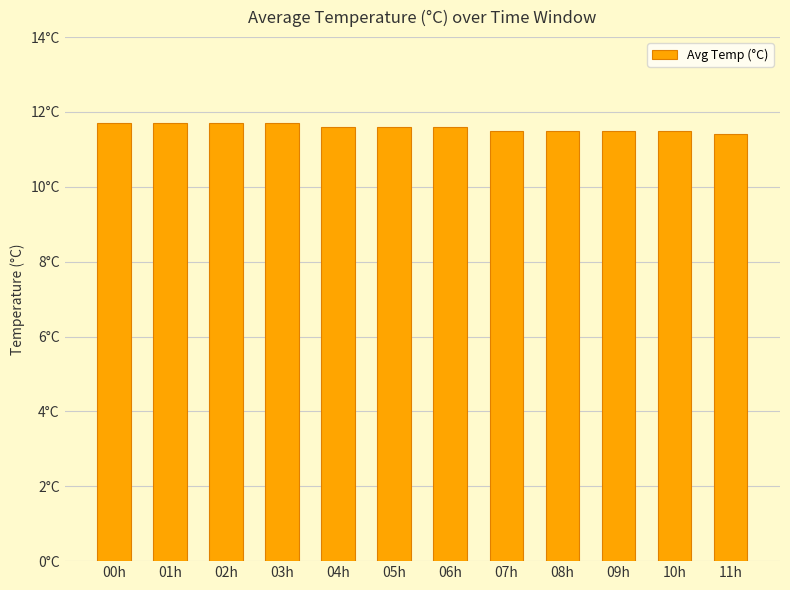

Are the bars horizontal?

No